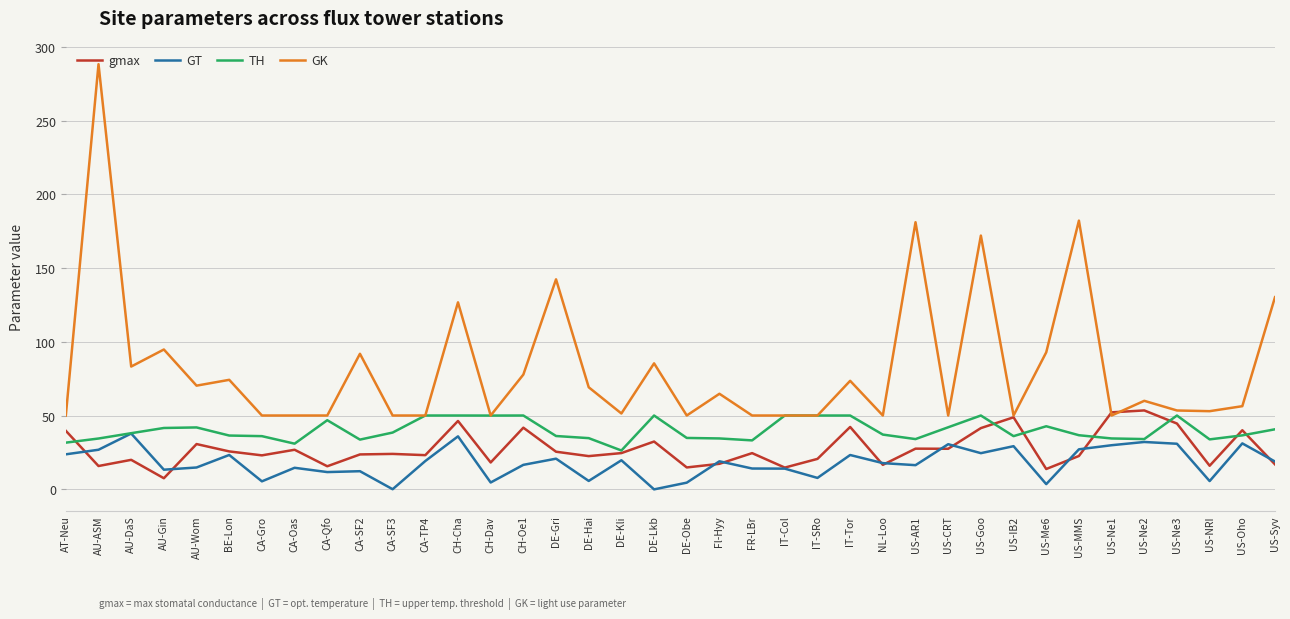

What is the difference between the highest and lowest values at CA-Qfo?

38.4